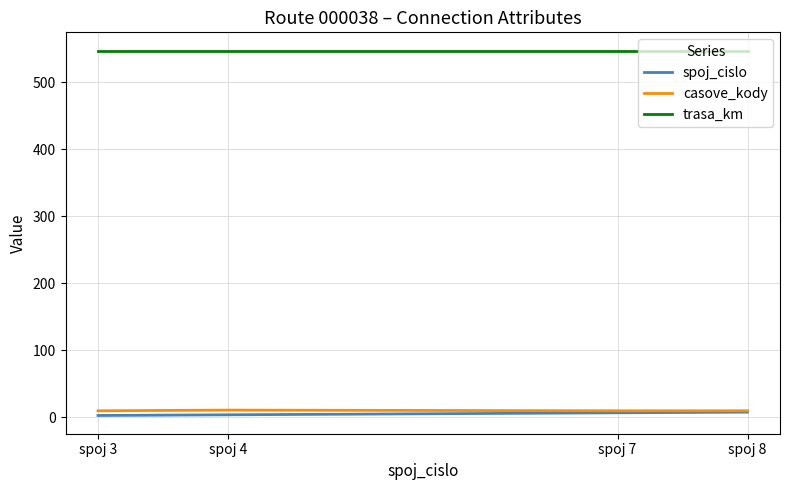

Is the value of spoj_cislo at spoj 8 greater than the value of trasa_km at spoj 4?

No